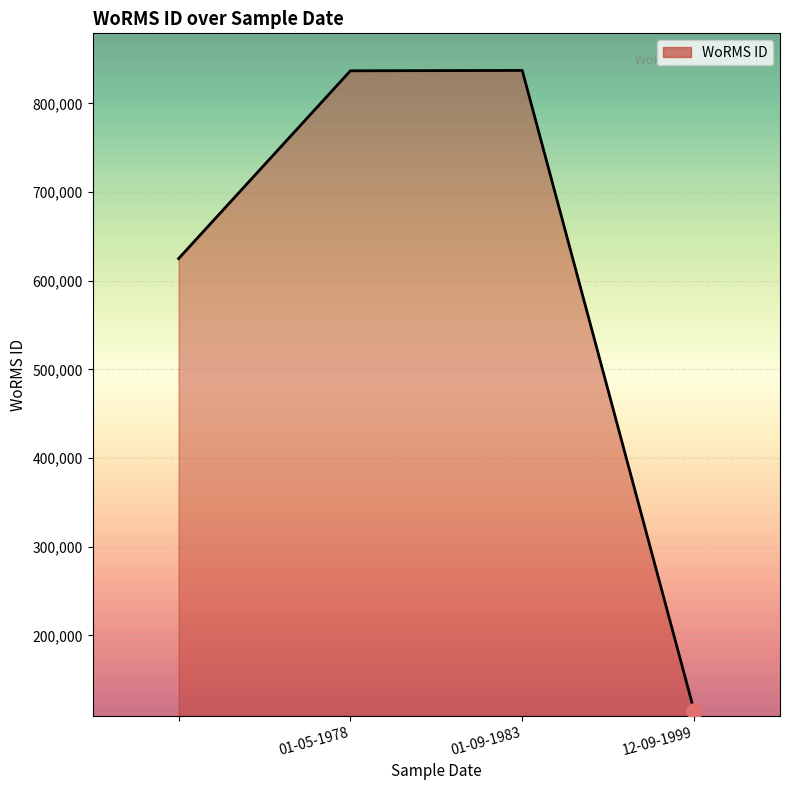

What is the sum of all values?

2414179